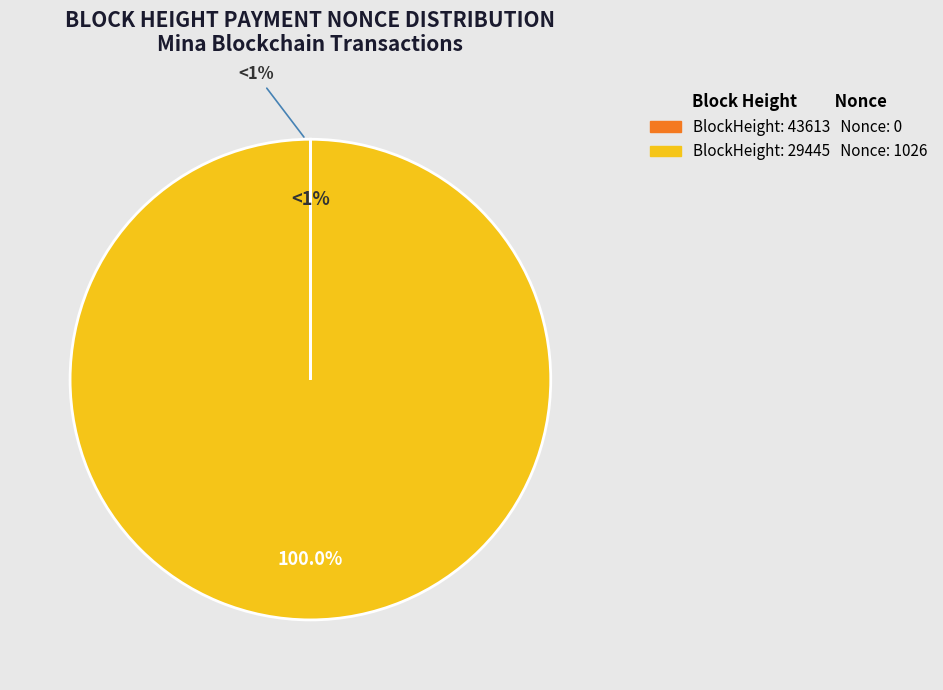

Is it true that 29445 is 100% of the pie?

True